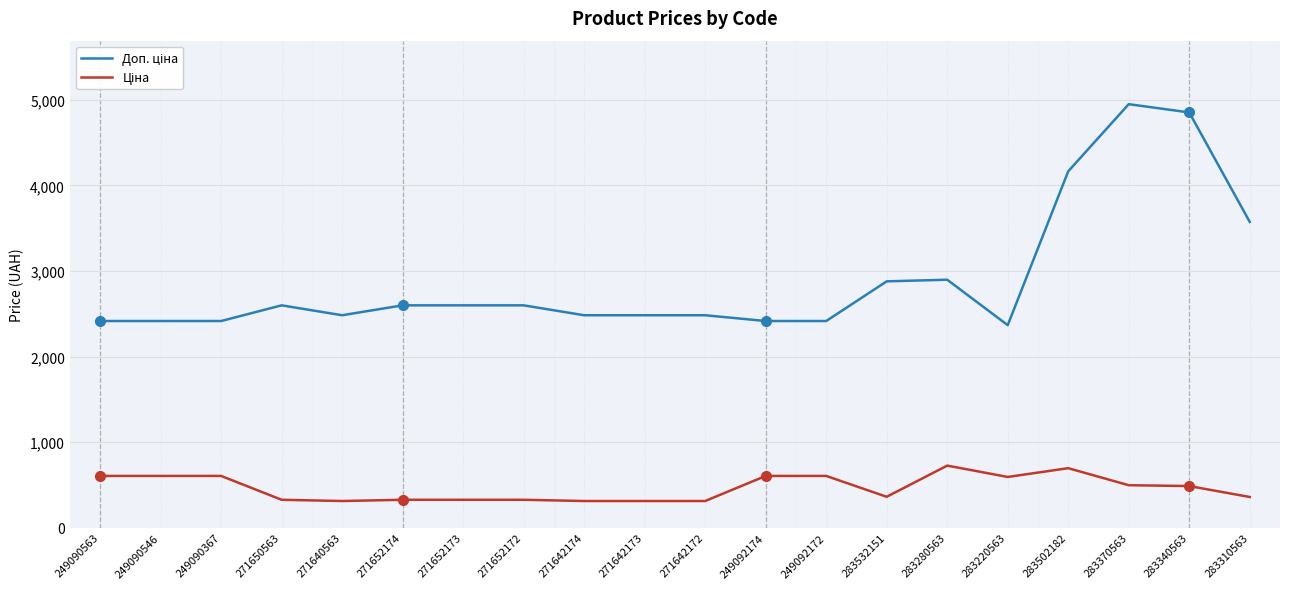

What is the total value across all series at 249092174?

3018.6